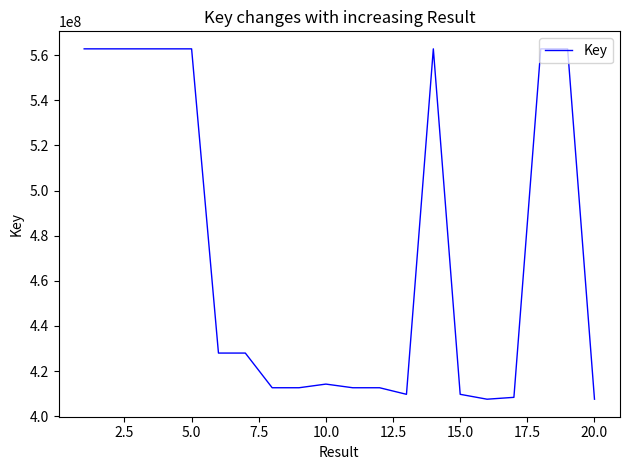

What is the maximum value shown in the chart?

562839765